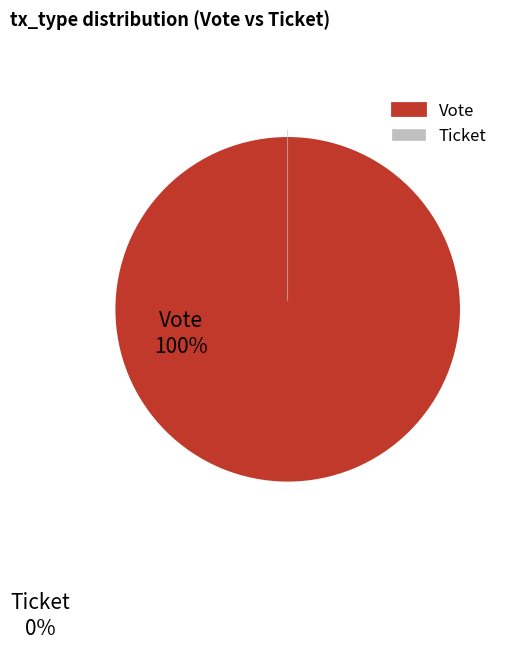

Is there any slice that represents more than half of the pie?

Yes